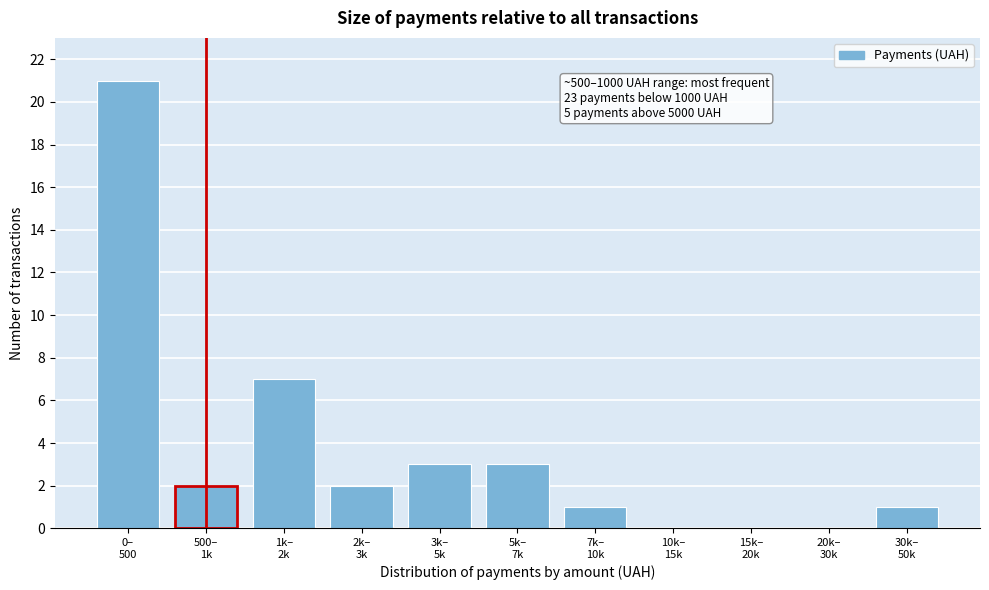

What is the greatest value displayed?

21